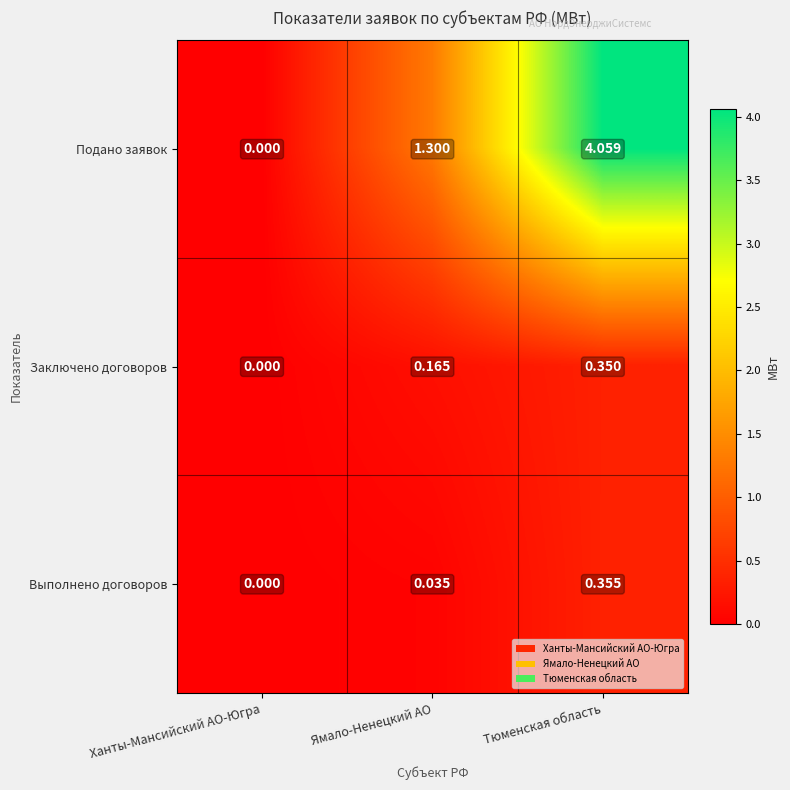

Which series has the widest spread of values?

Подано заявок